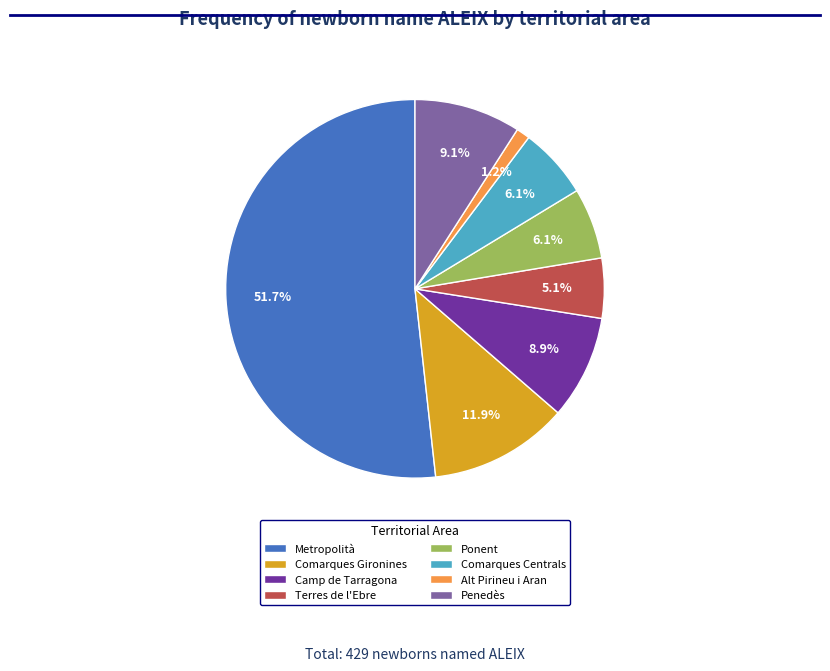

Which has a higher value, Alt Pirineu i Aran or Comarques Centrals?

Comarques Centrals